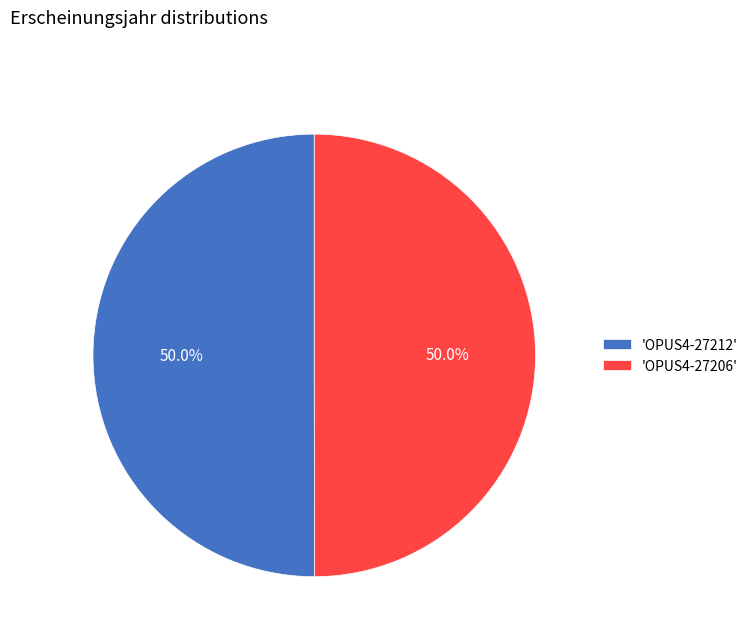

Do 'OPUS4-27212' and 'OPUS4-27206' together represent more than half of the pie?

Yes